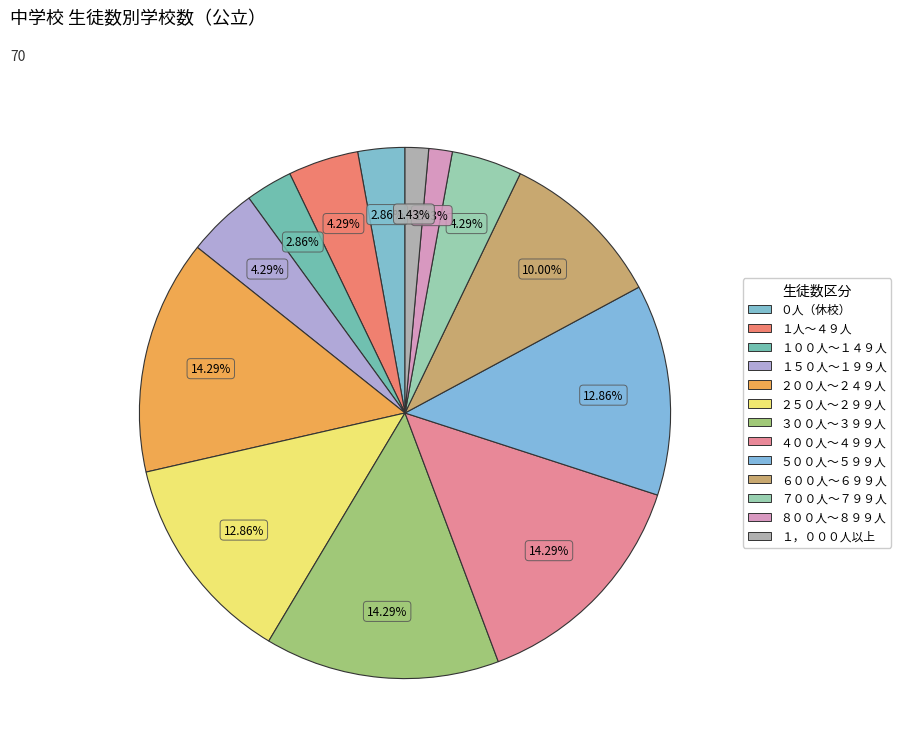

Which has a higher value, ７００人～７９９人 or １人～４９人?

７００人～７９９人